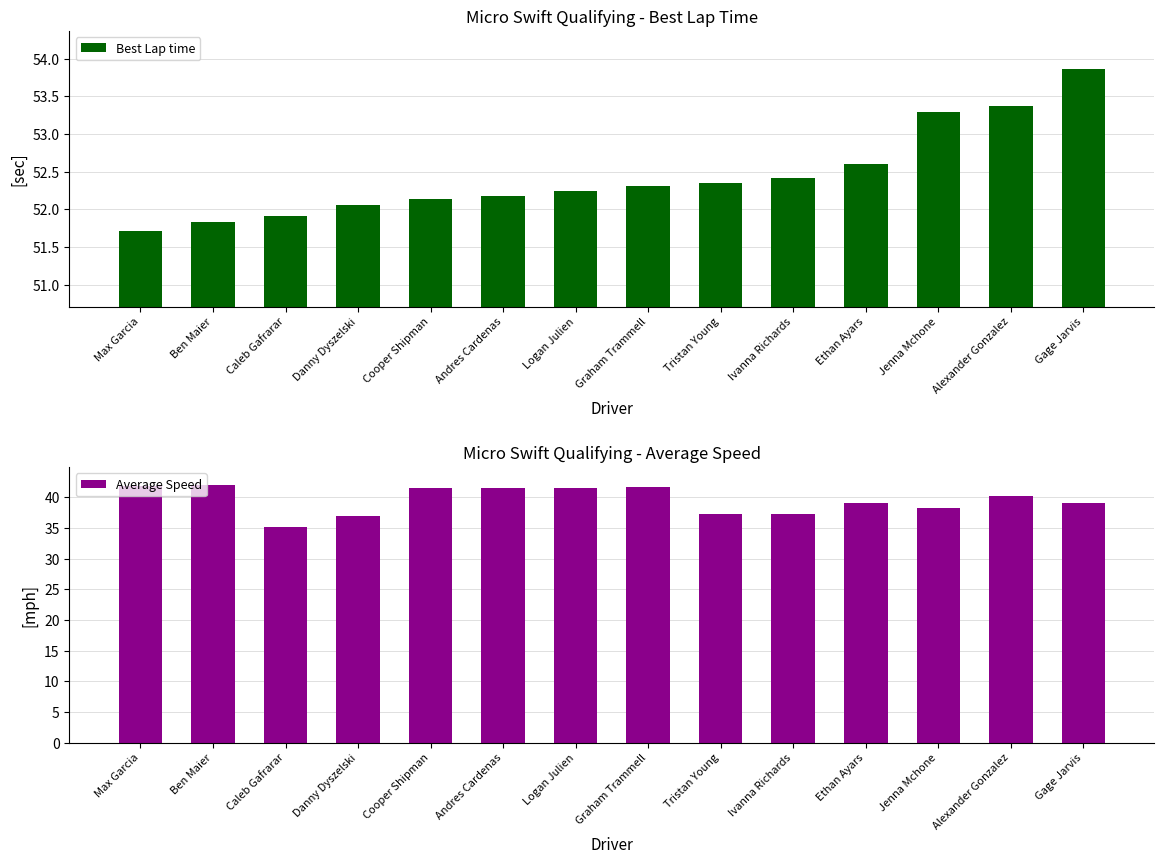

What is the difference between the Average Speed values at Graham Trammell and Danny Dyszelski?

4.6